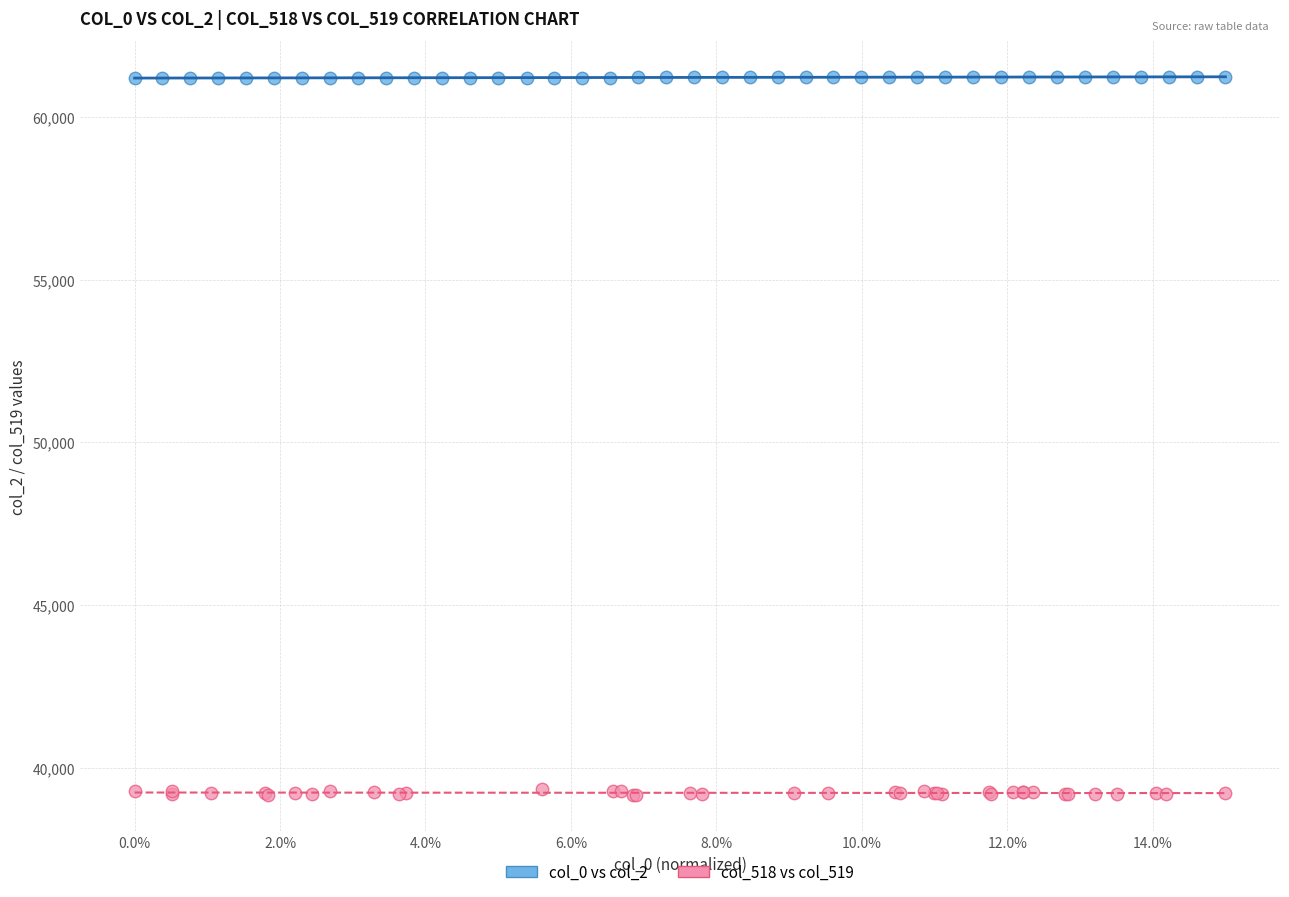

What are all the series names shown in the legend?

col_0 vs col_2, col_518 vs col_519